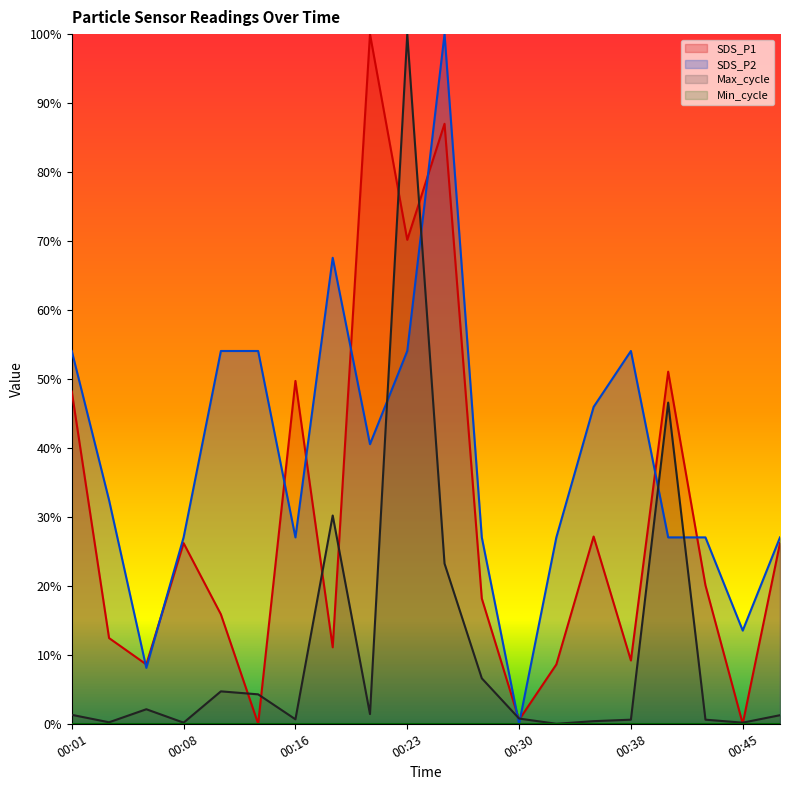

Which category has the highest value across all series?

00:21